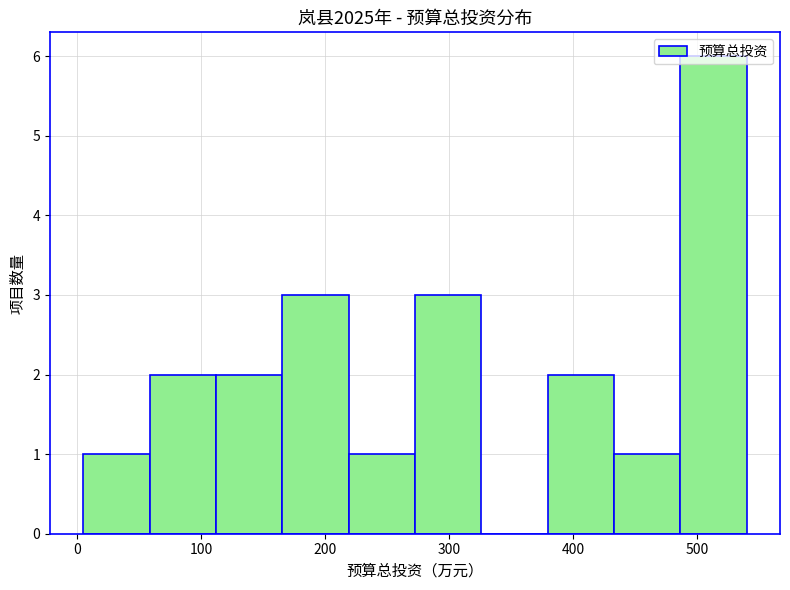

How tall is the bar that spans 170 to 220 on the x-axis? Neither the bar edges nor the heights are printed on the chart, so give them approximately, as read against the axes.

3